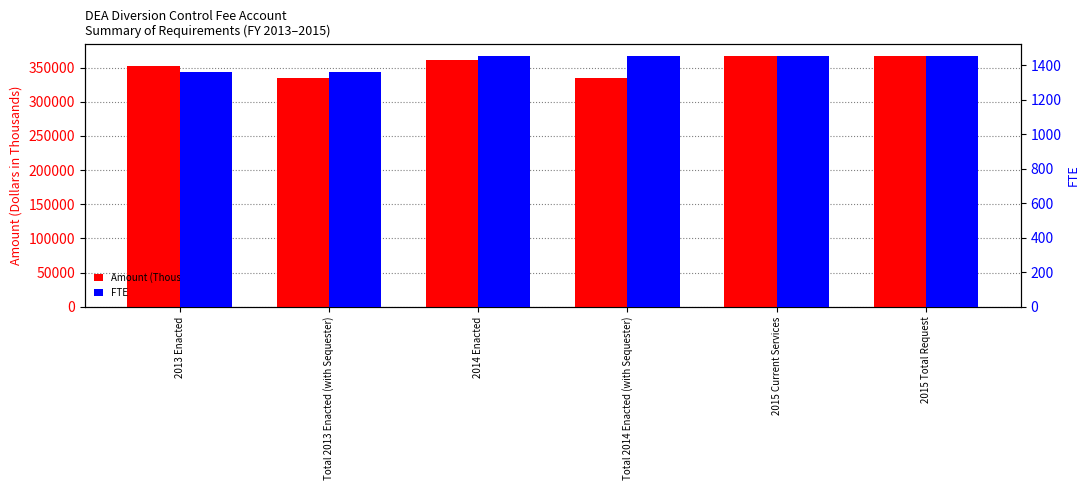

How many bars are there in each group?

2